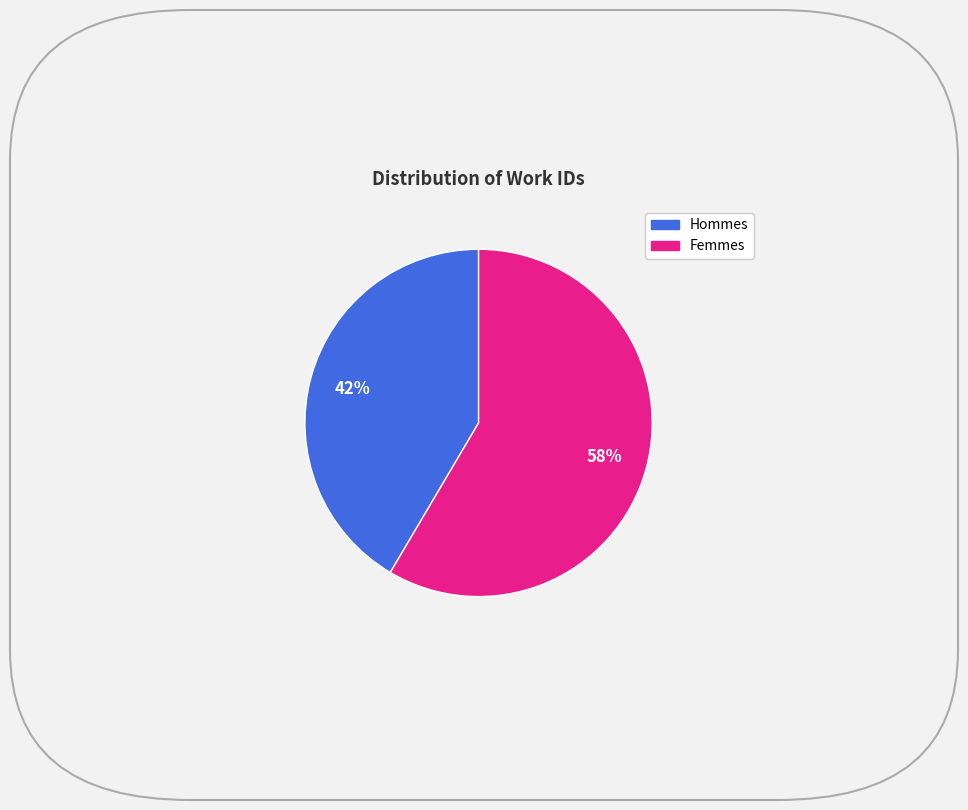

Does any single category account for the majority?

Yes